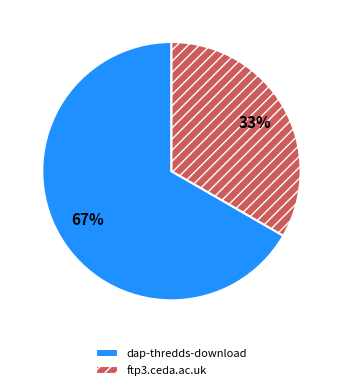

Rank the categories by value from lowest to highest.

ftp3.ceda.ac.uk, dap-thredds-download